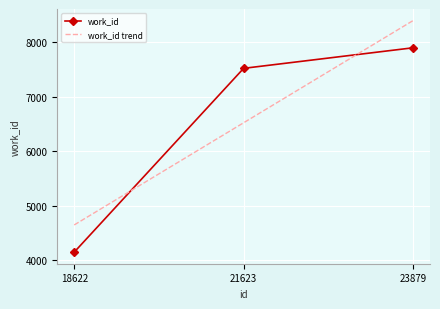

Which series changed the most between 21623 and 23879?

work_id trend